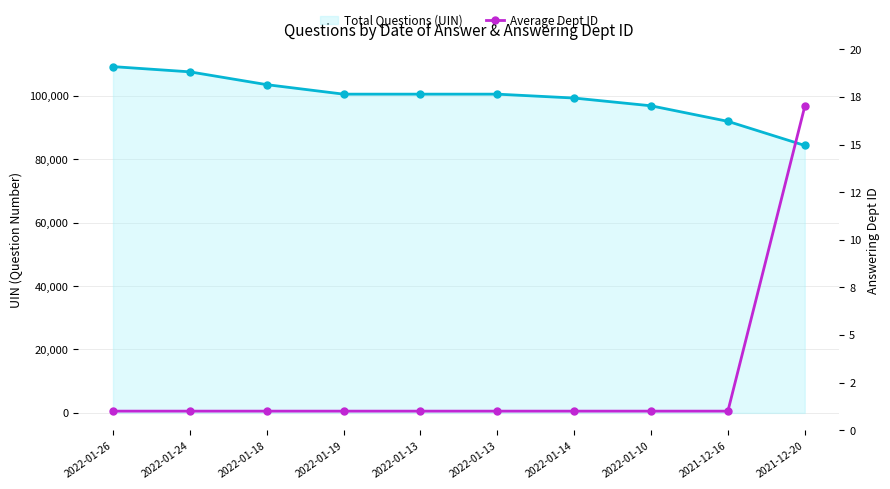

Does the chart have visible grid lines?

Yes